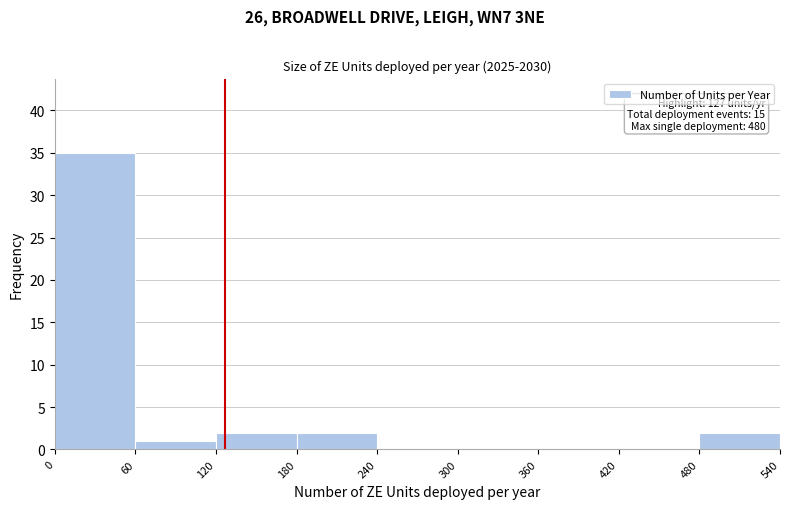

Over which range of the x-axis is the bar tallest?

0 to 60